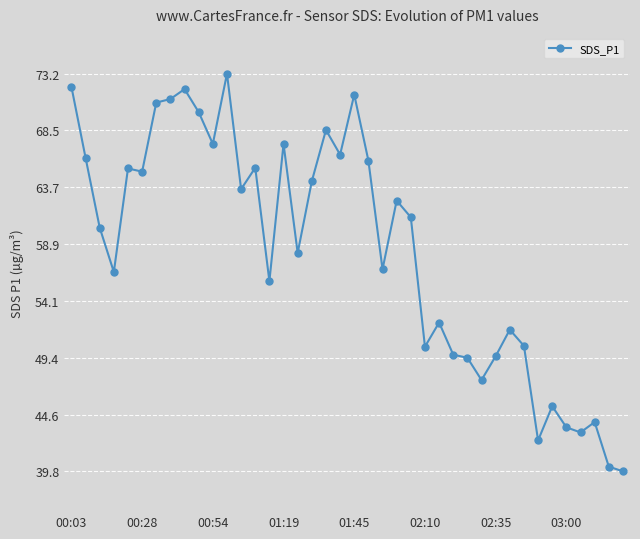

What is the value of the 11th point from the left?

67.3